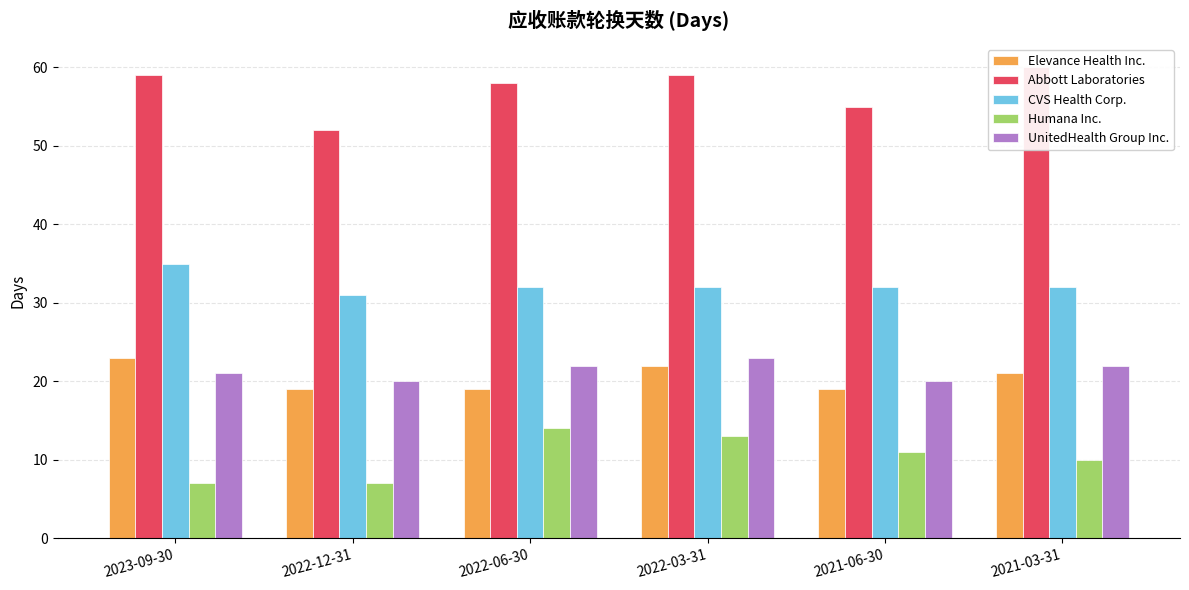

The value of Elevance Health Inc. at 2021-03-31 is 21. True or false?

True